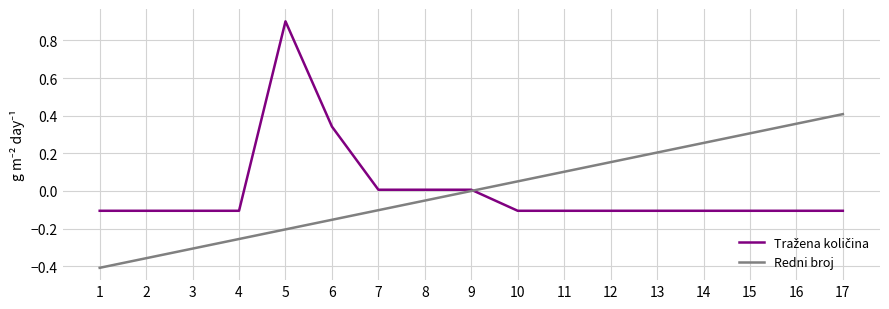

List the labels in order of Redni broj value, smallest first.

1, 2, 3, 4, 5, 6, 7, 8, 9, 10, 11, 12, 13, 14, 15, 16, 17